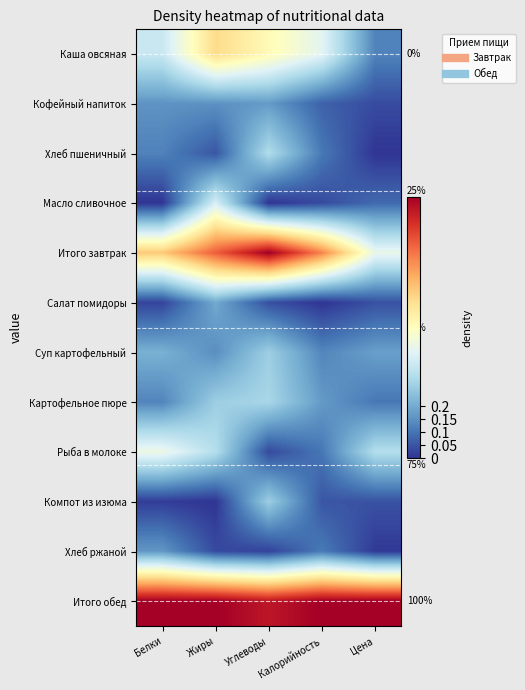

What is the greatest value displayed?

1.0